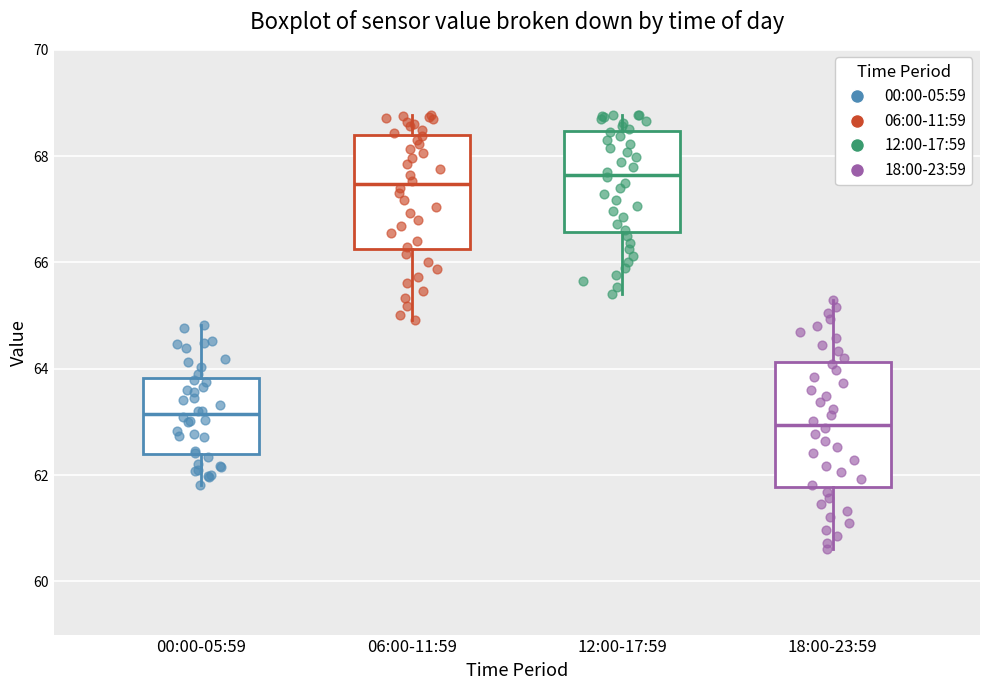

Which box is the tallest, from its lower edge to its upper edge?

18:00-23:59